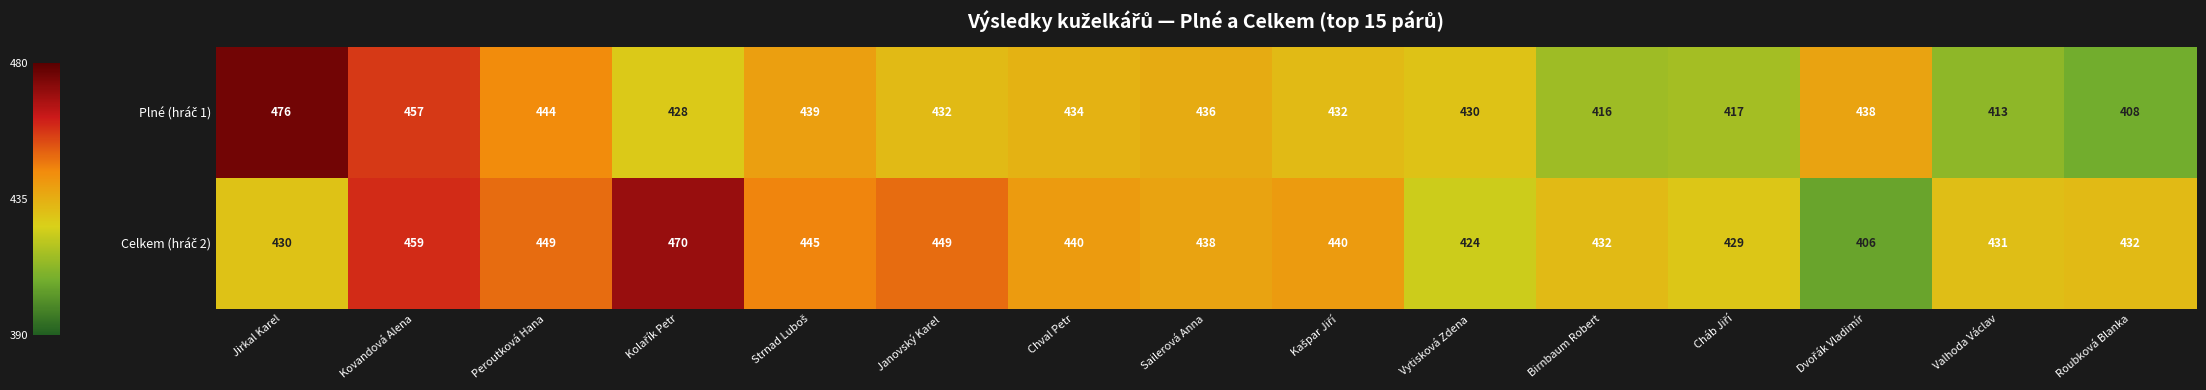

What is the spread (max minus min) of values at Janovský Karel?

17